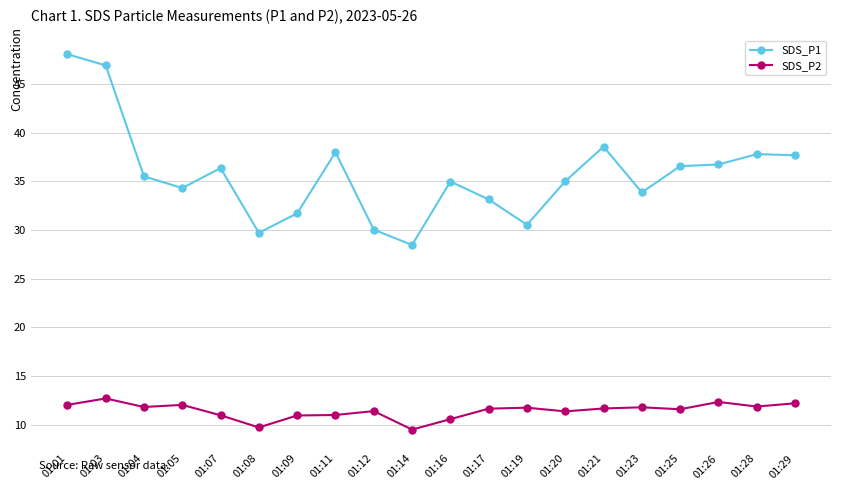

At which category does SDS_P1 reach its first local peak?

01:07